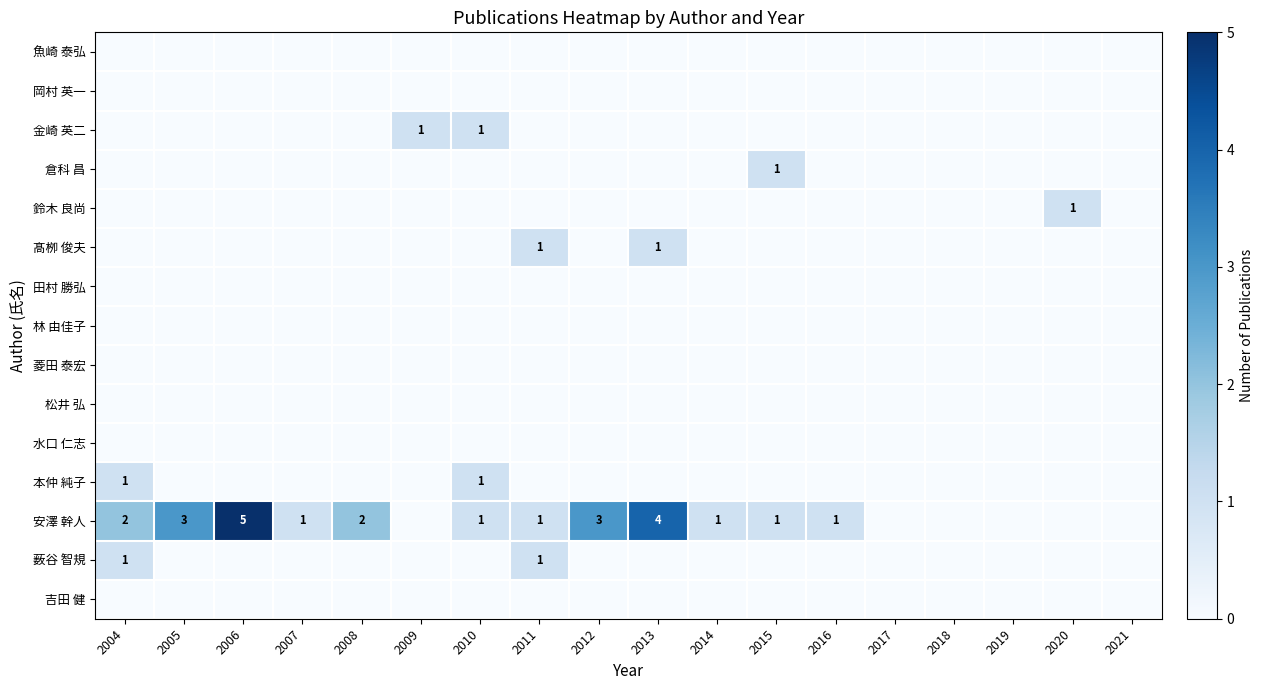

True or false: 金崎 英二 has a value of 1 at 2010.

True